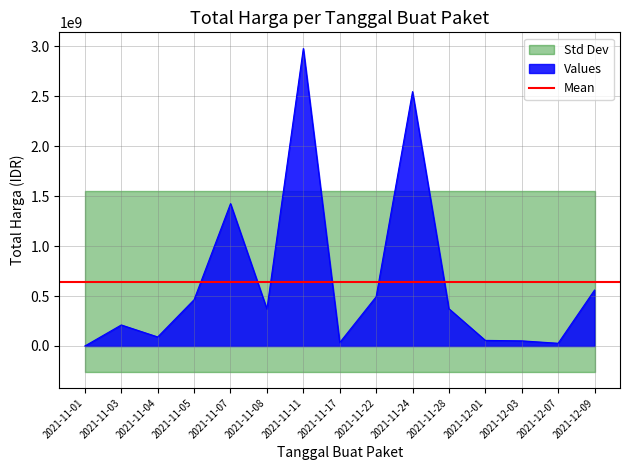

Between 2021-11-04 and 2021-11-08, which is larger?

2021-11-08